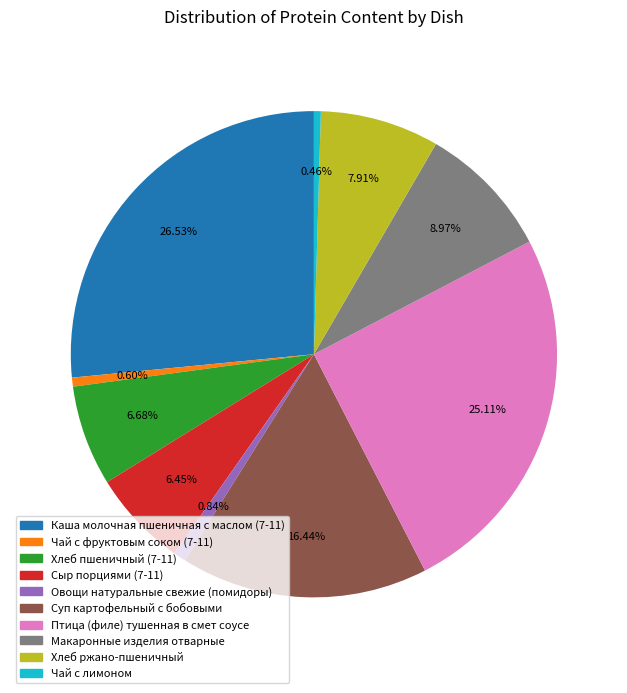

To the nearest percent, what is the difference between the Чай с фруктовым соком (7-11) and Хлеб пшеничный (7-11) slice percentages?

6%